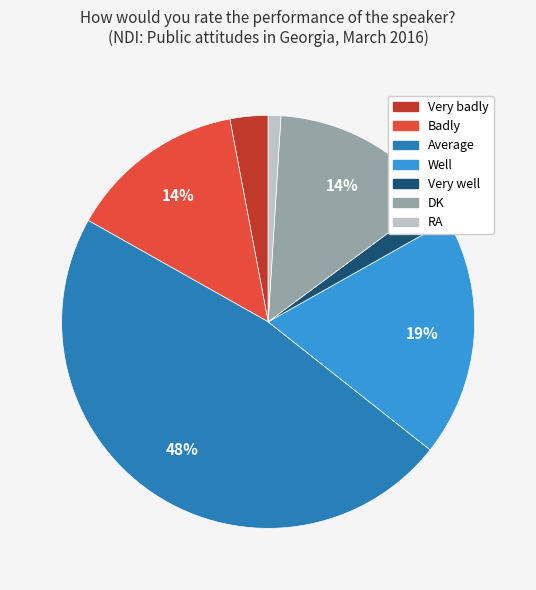

To the nearest percent, what is the combined percentage of Very well and DK?

16%